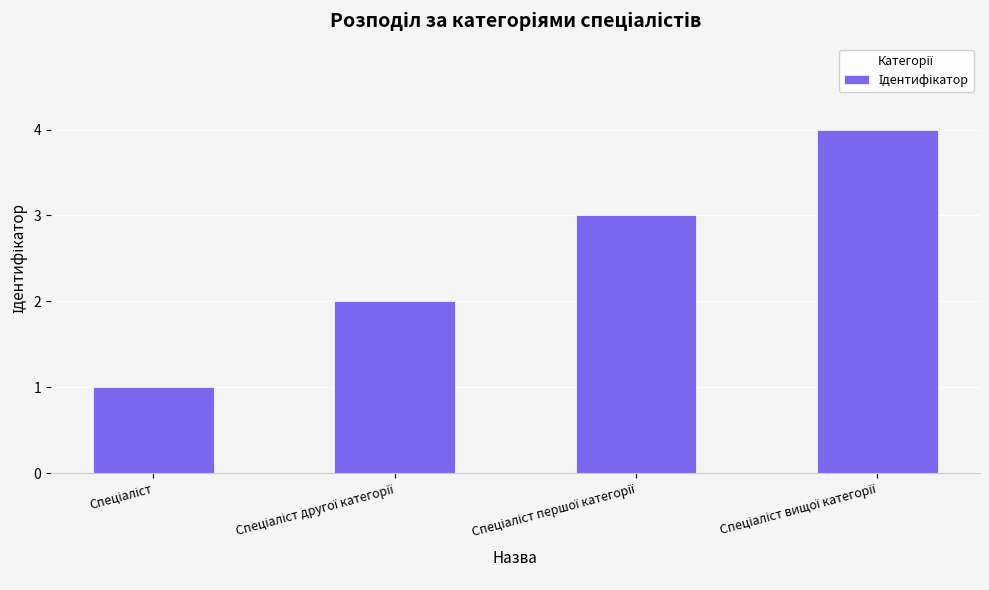

What is the difference between the maximum and minimum values?

3